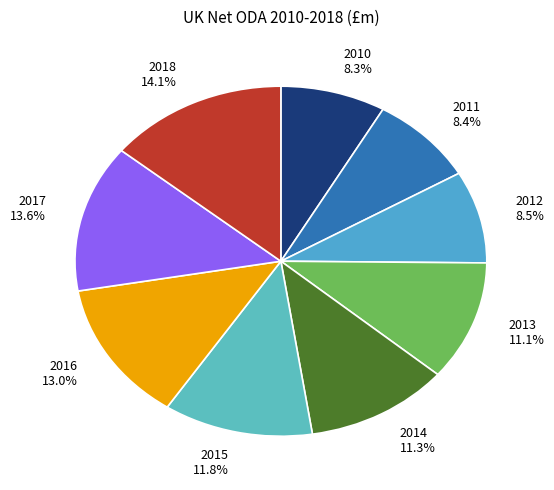

True or false: 2013 accounts for 1% of the total.

False